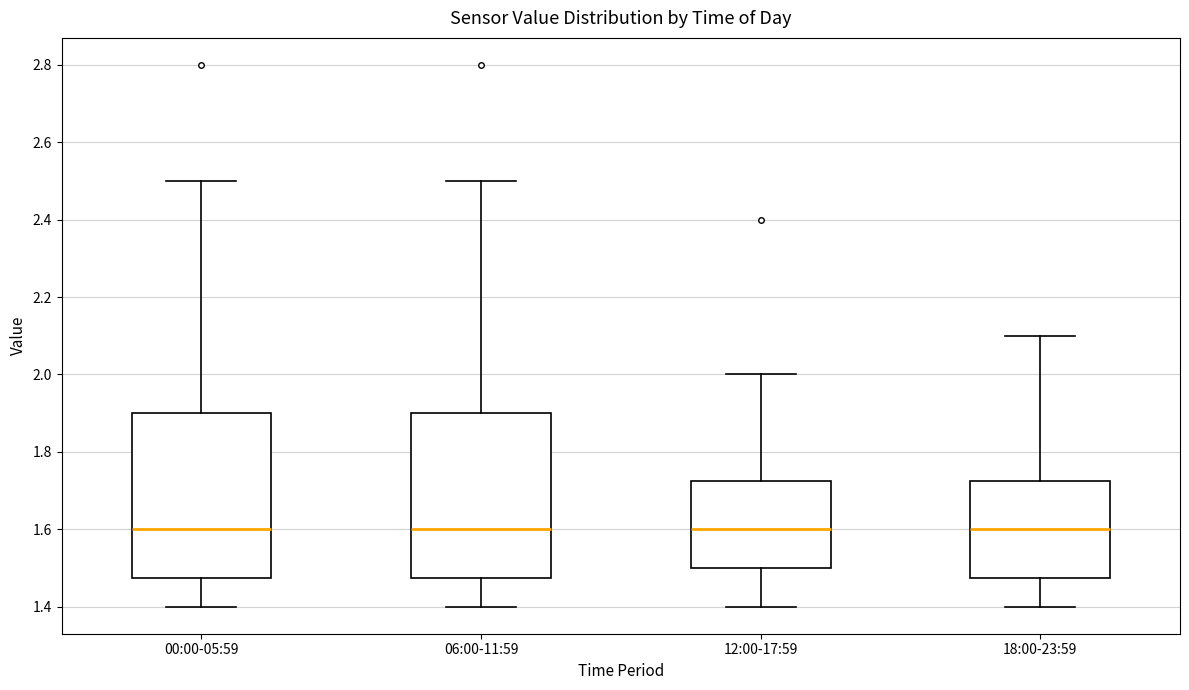

Reading left to right, transcribe this box plot: for each box, give where its median line is, the range the box spans, and where its two whiskers end, as read against the y-axis. The values are not printed on the chart, so give them approximately, as read against the axis.

00:00-05:59: median 1.60, box 1.48 to 1.90, whiskers 1.40 to 2.50
06:00-11:59: median 1.60, box 1.48 to 1.90, whiskers 1.40 to 2.50
12:00-17:59: median 1.60, box 1.50 to 1.72, whiskers 1.40 to 2.00
18:00-23:59: median 1.60, box 1.48 to 1.72, whiskers 1.40 to 2.10